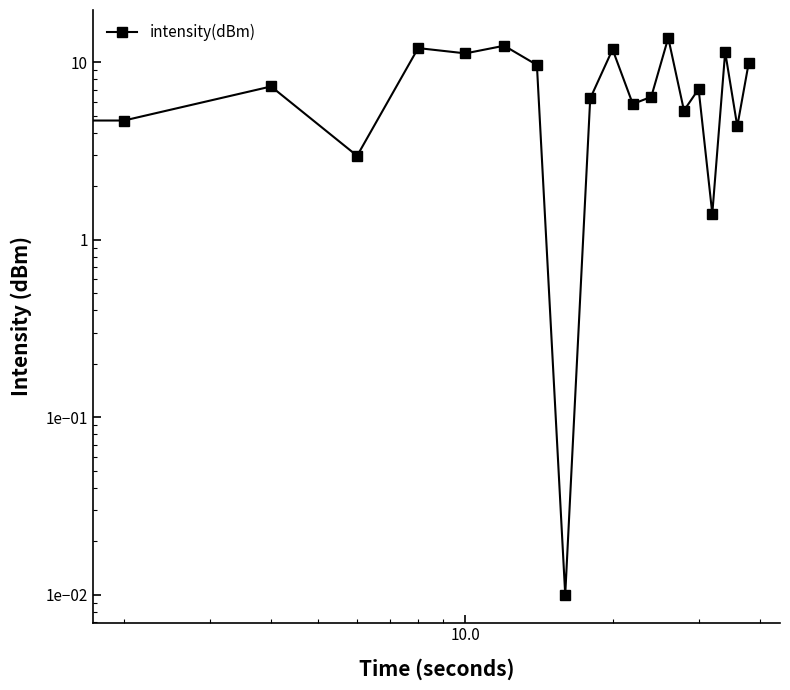

True or false: the data shows 7.4 at 18.

False